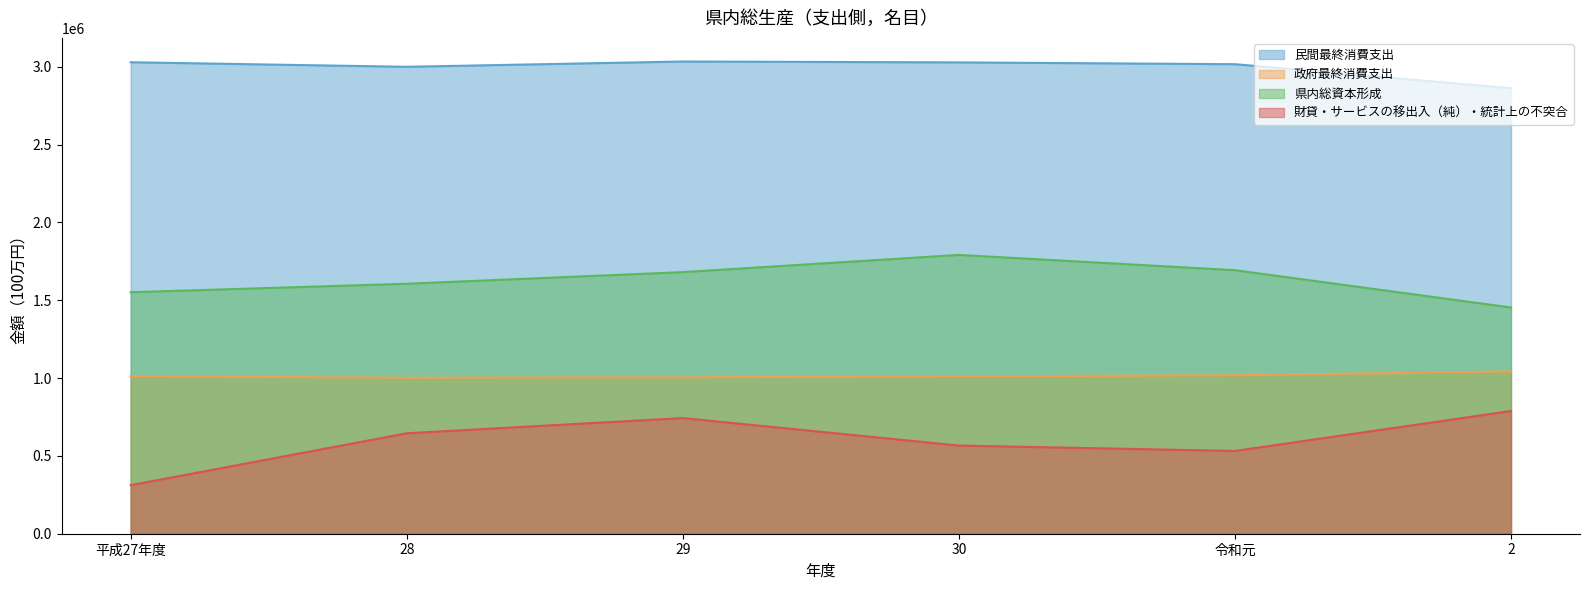

What is the difference between the second highest and minimum values in the 民間最終消費支出 series?

166902